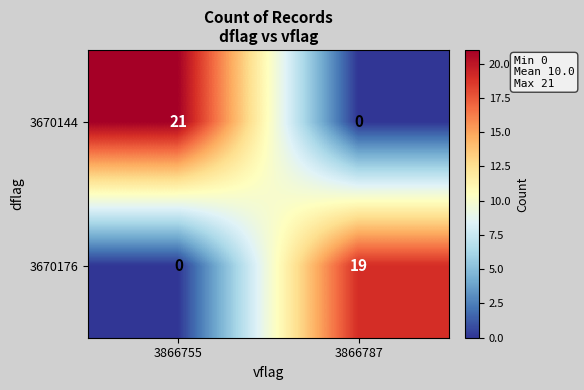

What is the maximum value for 3670144?

21